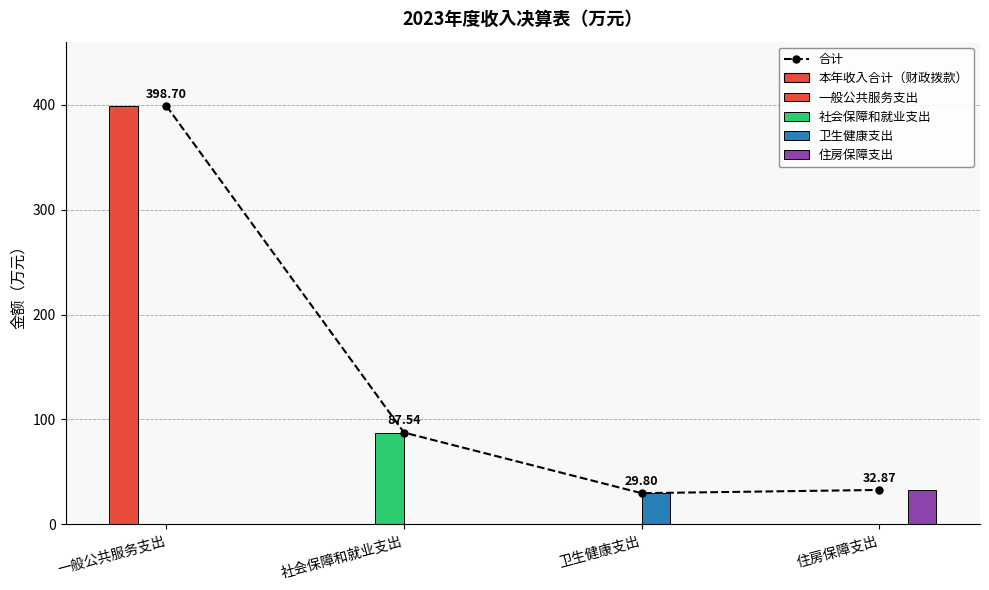

True or false: 合计 has a value of 47.3 at 社会保障和就业支出.

False